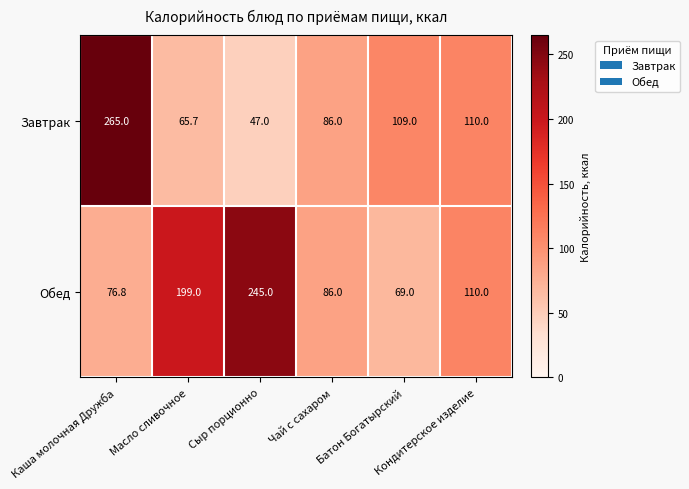

At how many categories does at least one series exceed 131?

3